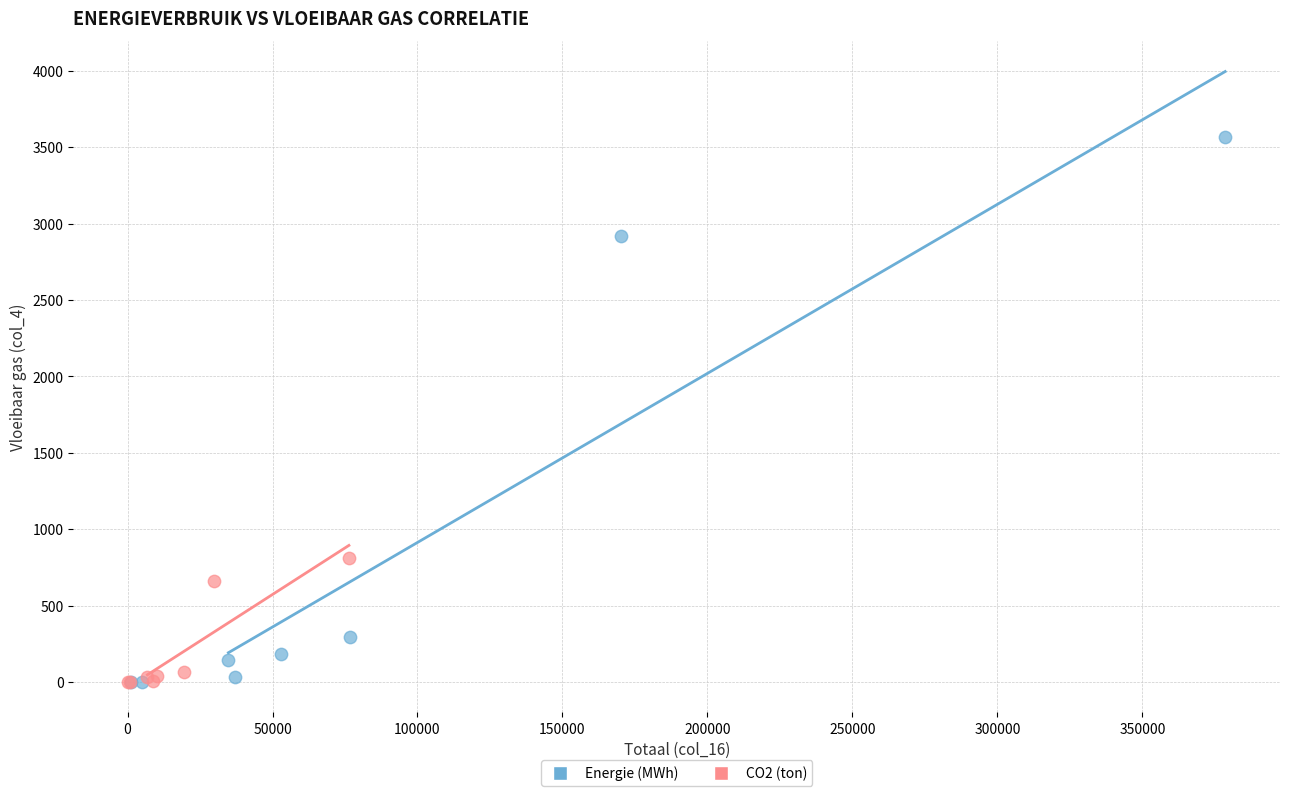

What are all the series names shown in the legend?

Energie (MWh), CO2 (ton)